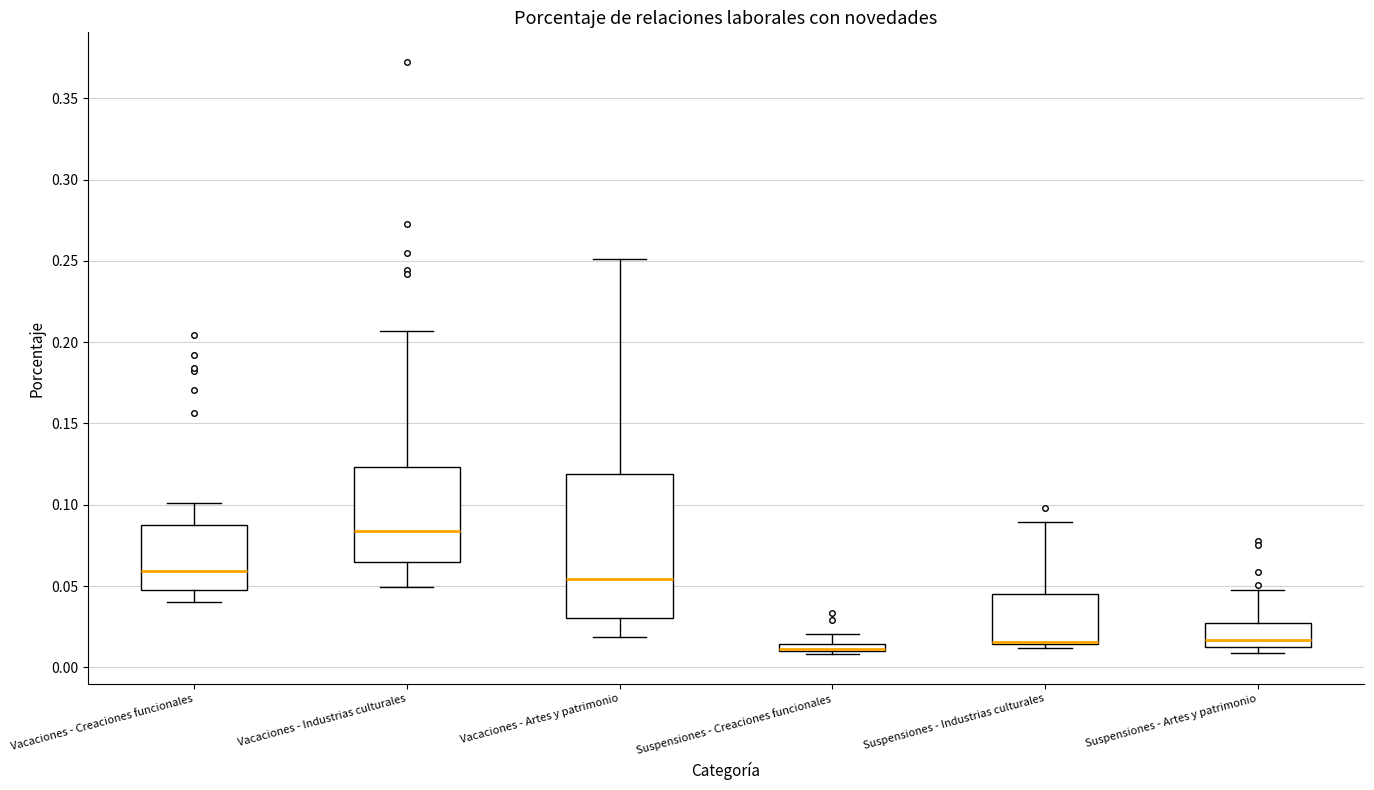

Which box is the tallest, from its lower edge to its upper edge?

Vacaciones - Artes y patrimonio